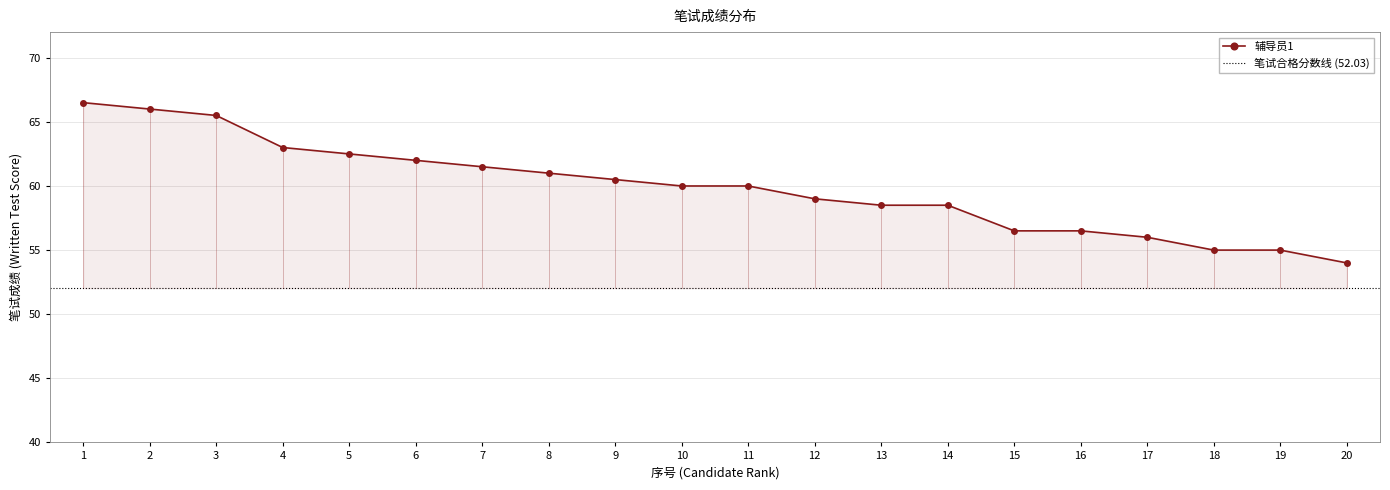

What is the value of the 2nd point from the left?

66.0